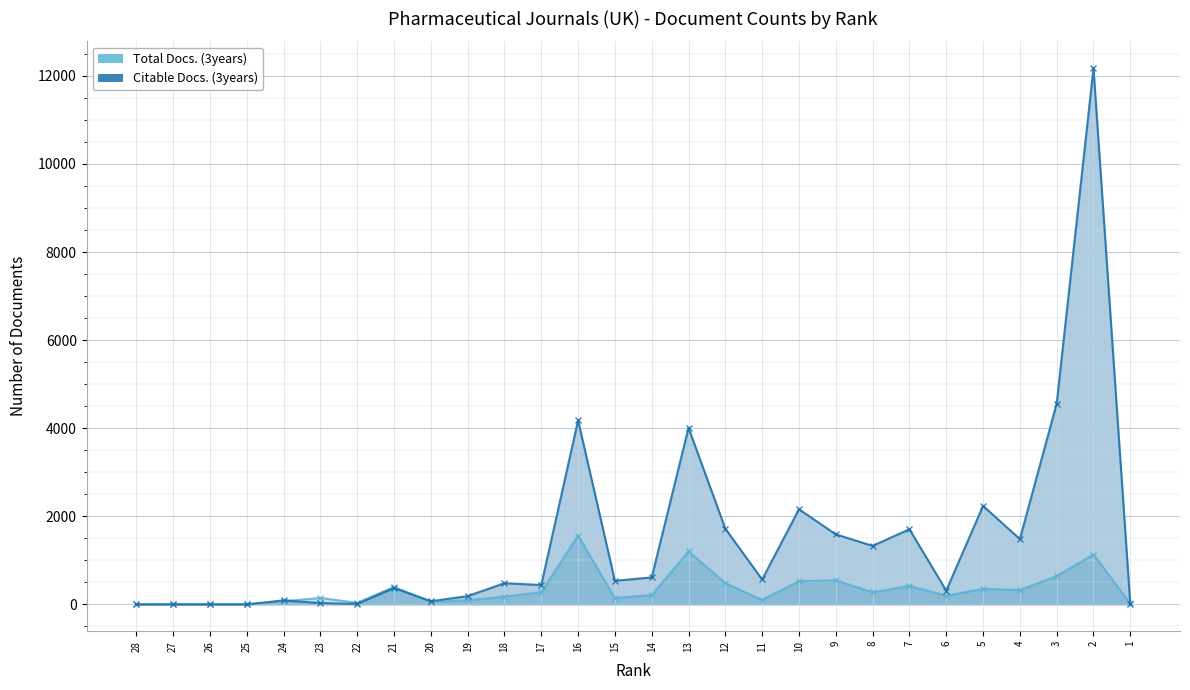

What is the sum of the Total Docs. (3years) (line) values at 27 and 3?

646